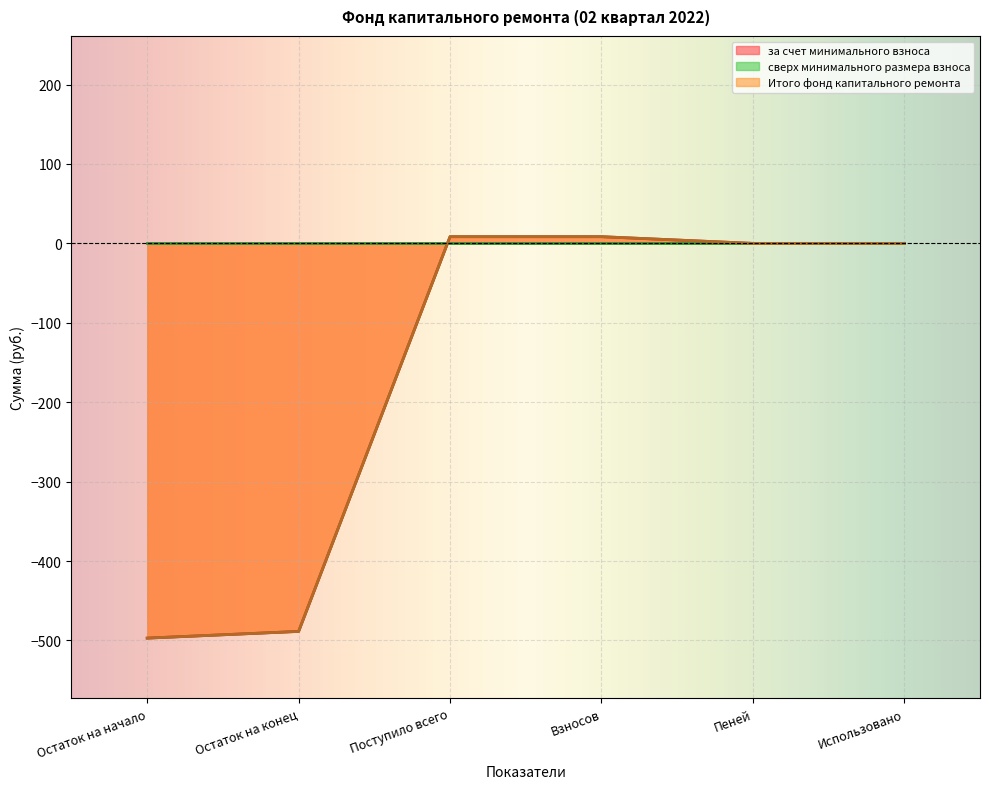

What is the approximate value of Итого фонд капитального ремонта at Остаток на начало?

-497.1